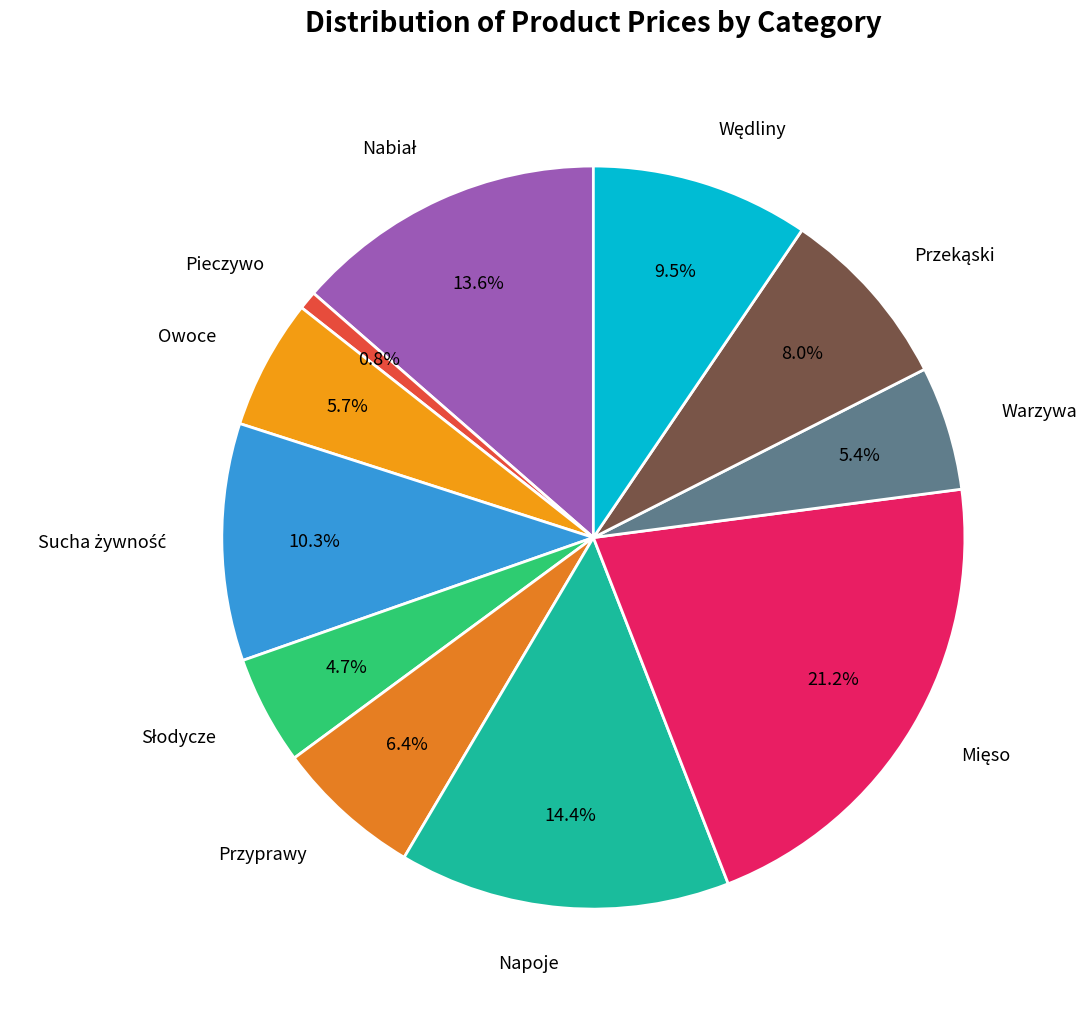

How much of the chart is everything except Warzywa?

94.6%